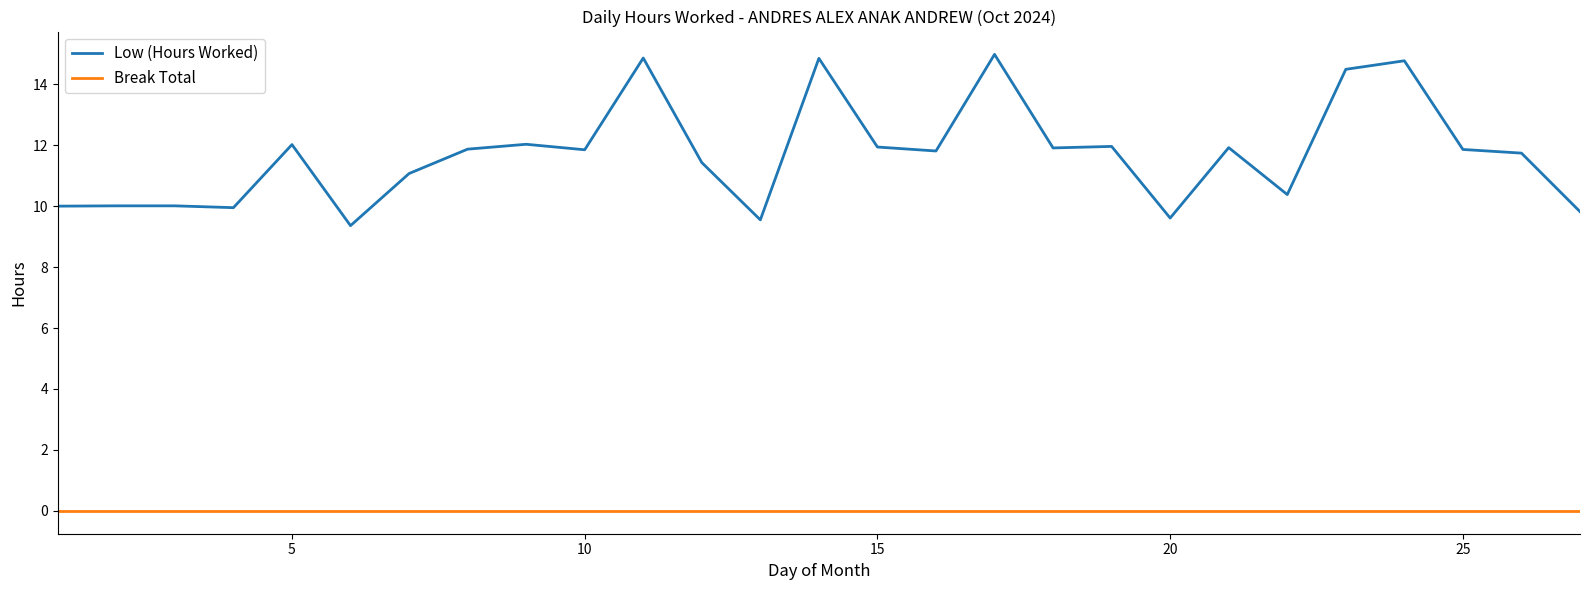

Does the chart have visible grid lines?

No